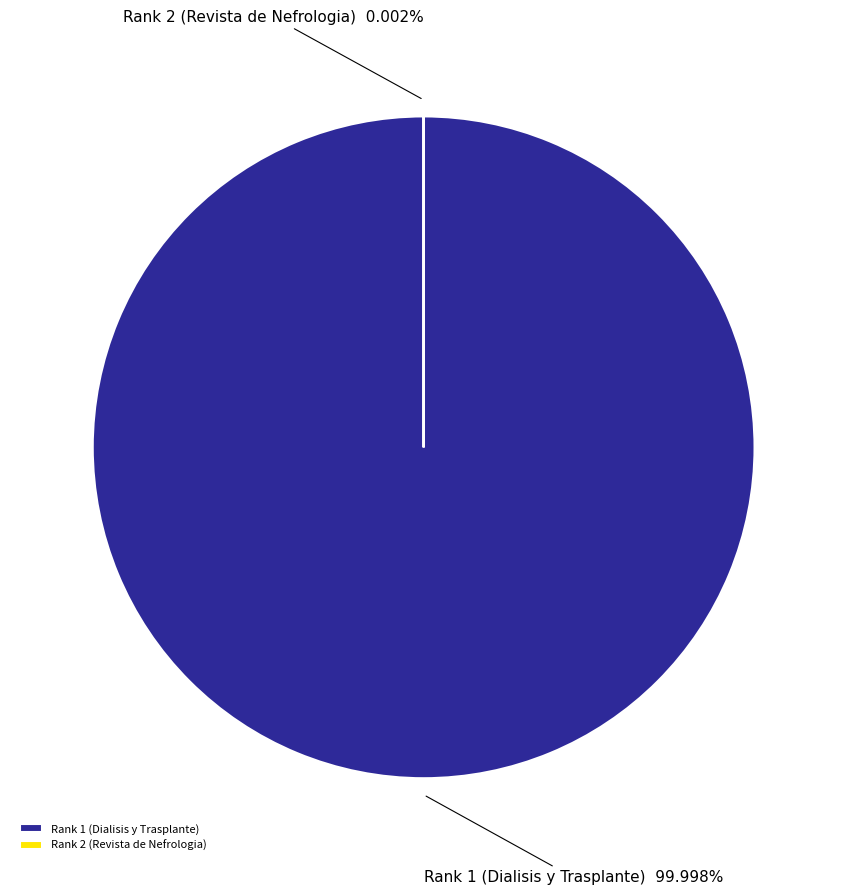

How many segments does this pie chart have?

2